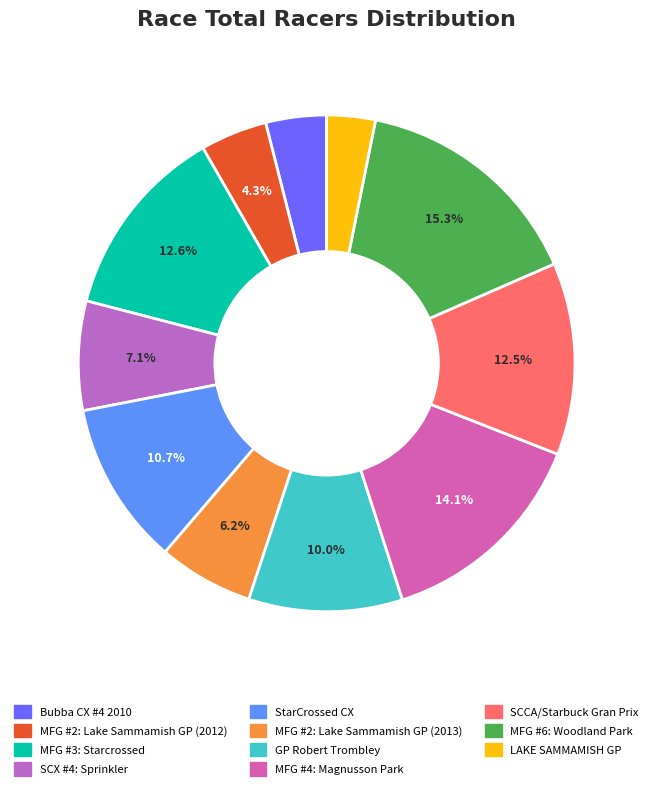

What percentage is the MFG #2: Lake Sammamish GP (2013) slice, to the nearest percent?

6%